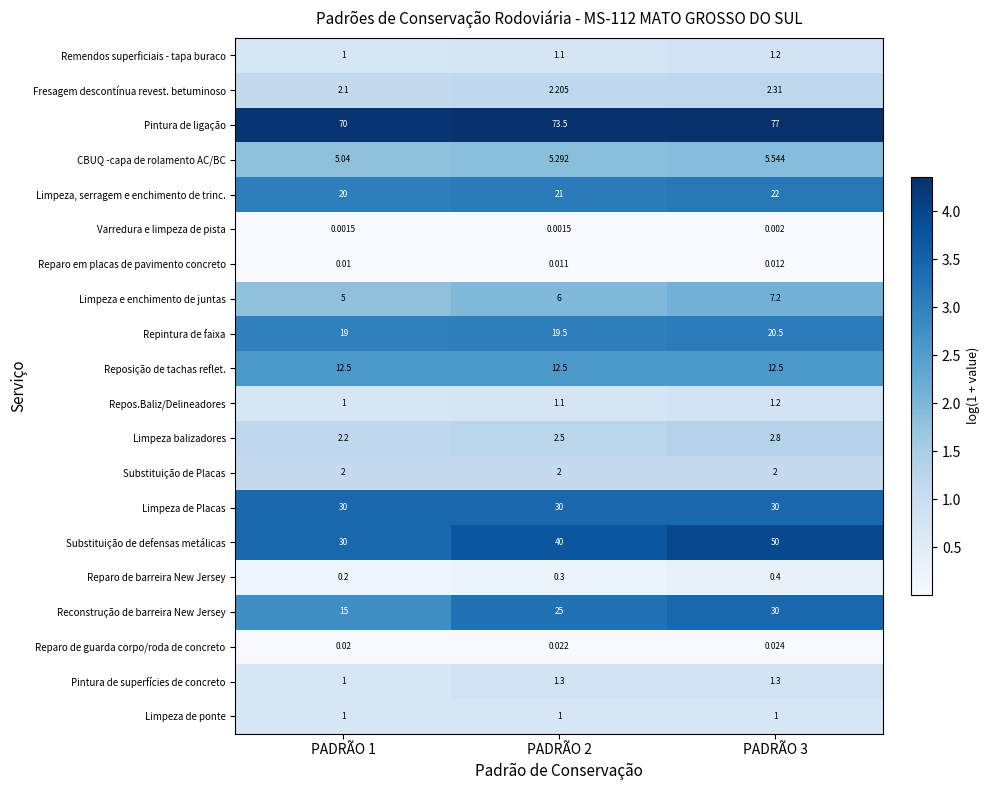

At which category is the sum across all series the highest?

PADRÃO 3